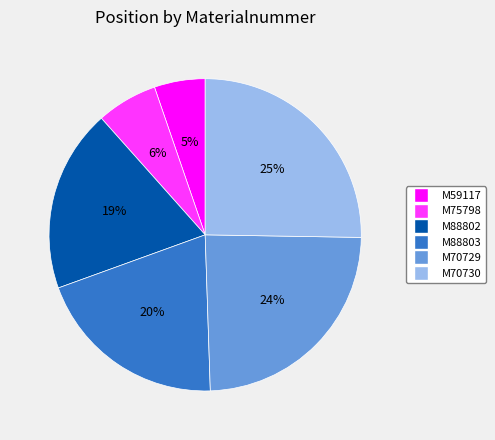

To the nearest percent, what is the average slice percentage?

17%